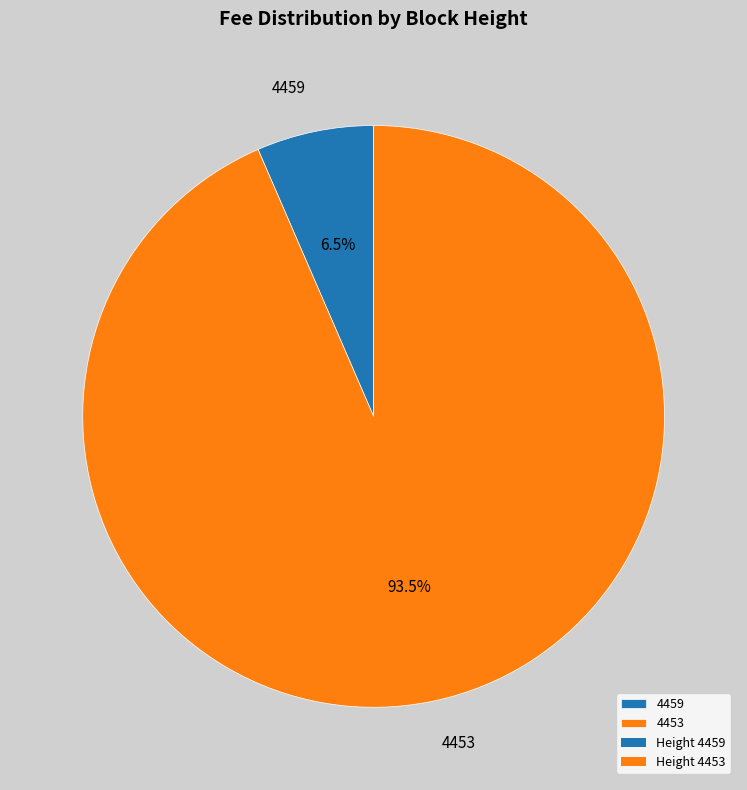

Which category has the smallest portion of the pie?

4459